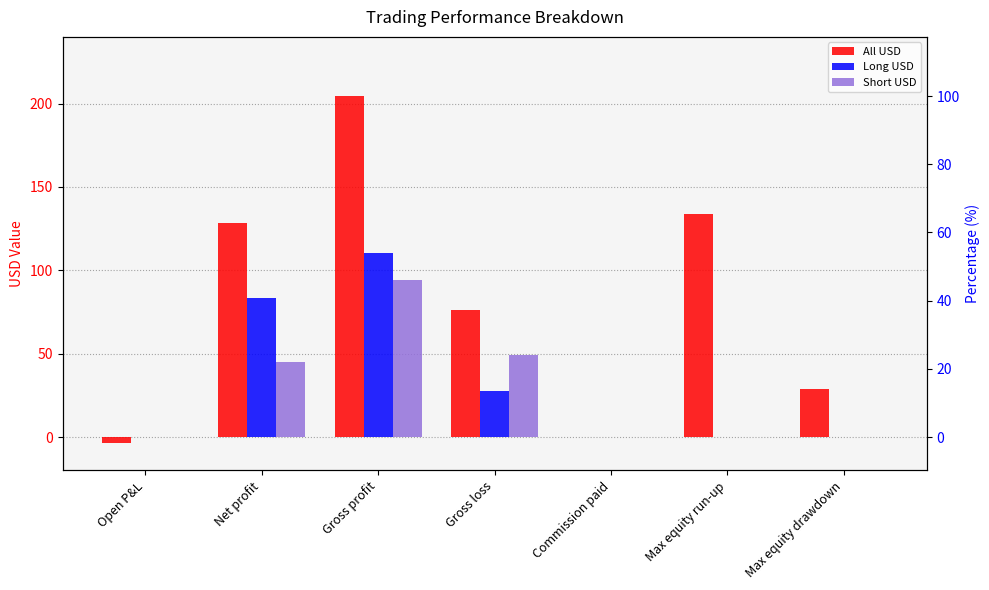

Which category has the highest value across all series?

Gross profit